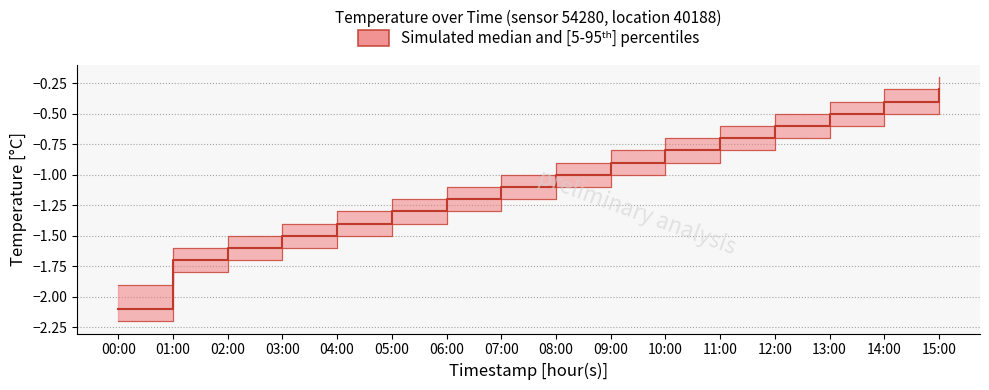

How many lines are shown in the chart?

1